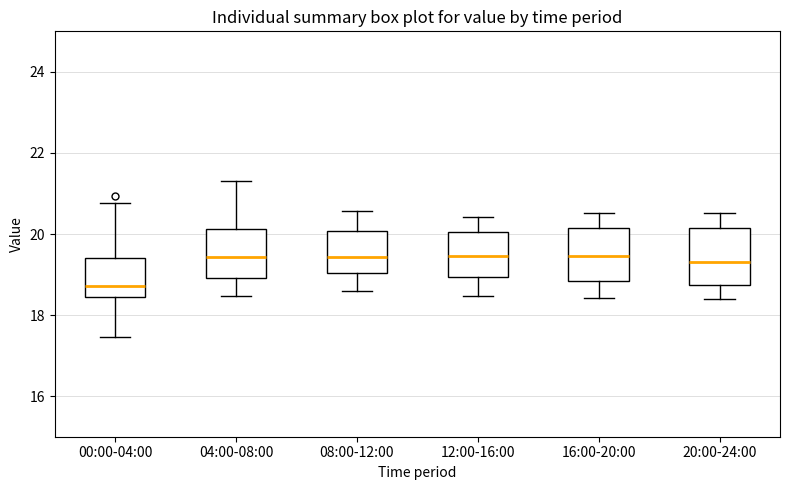

Reading left to right, transcribe this box plot: for each box, give where its median line is, the range the box spans, and where its two whiskers end, as read against the y-axis. The values are not printed on the chart, so give them approximately, as read against the axis.

00:00-04:00: median 18.8, box 18.4 to 19.4, whiskers 17.4 to 20.8
04:00-08:00: median 19.4, box 19.0 to 20.2, whiskers 18.4 to 21.4
08:00-12:00: median 19.4, box 19.0 to 20.0, whiskers 18.6 to 20.6
12:00-16:00: median 19.4, box 19.0 to 20.0, whiskers 18.4 to 20.4
16:00-20:00: median 19.4, box 18.8 to 20.2, whiskers 18.4 to 20.6
20:00-24:00: median 19.4, box 18.8 to 20.2, whiskers 18.4 to 20.6